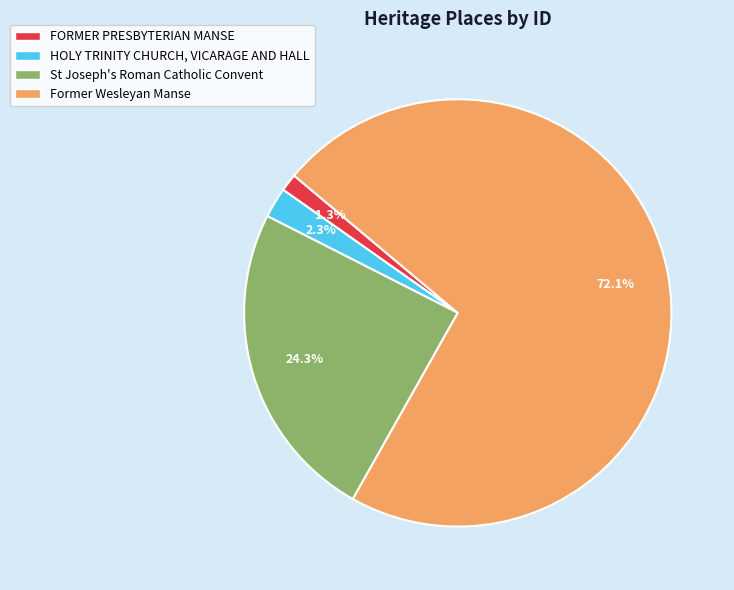

True or false: FORMER PRESBYTERIAN MANSE accounts for 16% of the total.

False